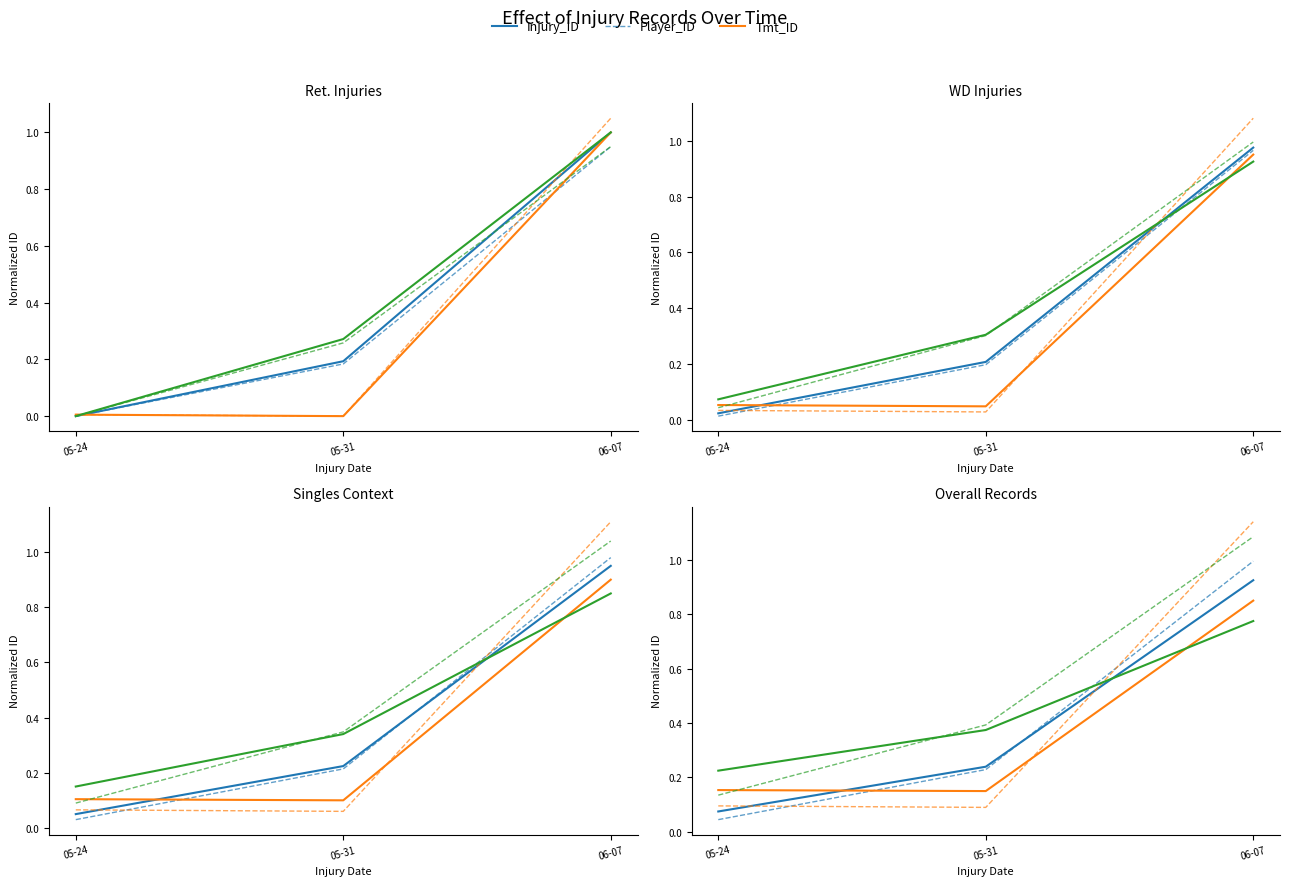

What value does the Tmt_ID series have at 05-24?

0.2